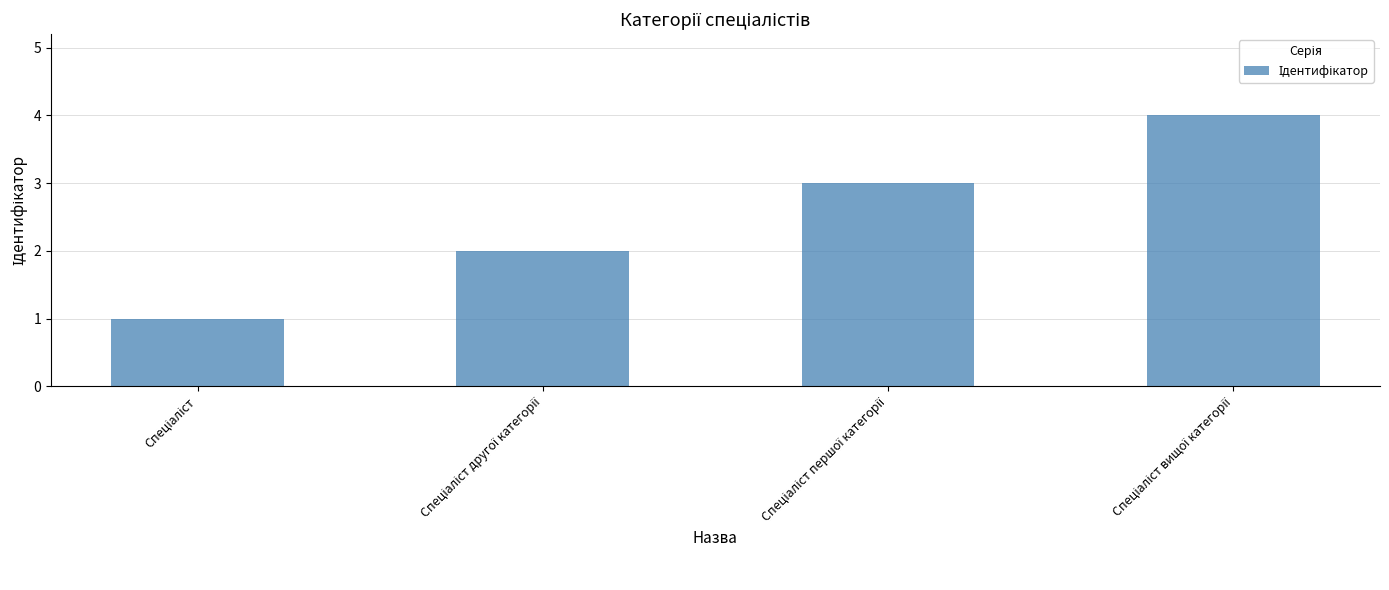

What is the maximum value shown in the chart?

4